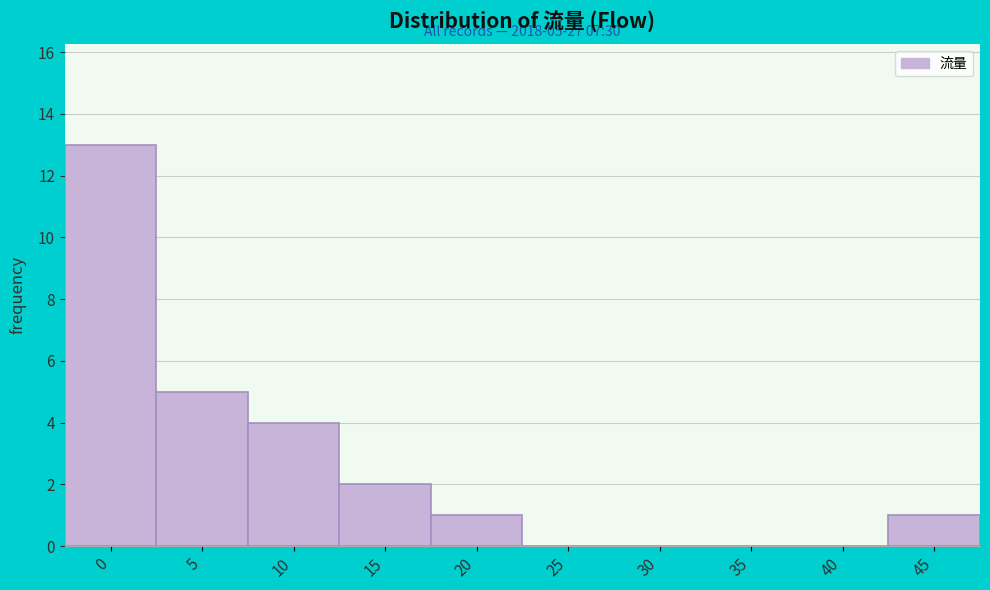

Reading left to right, what are all the values shown in this chart?

0=13	5=5	10=4	15=2	20=1	25=0	30=0	35=0	40=0	45=1